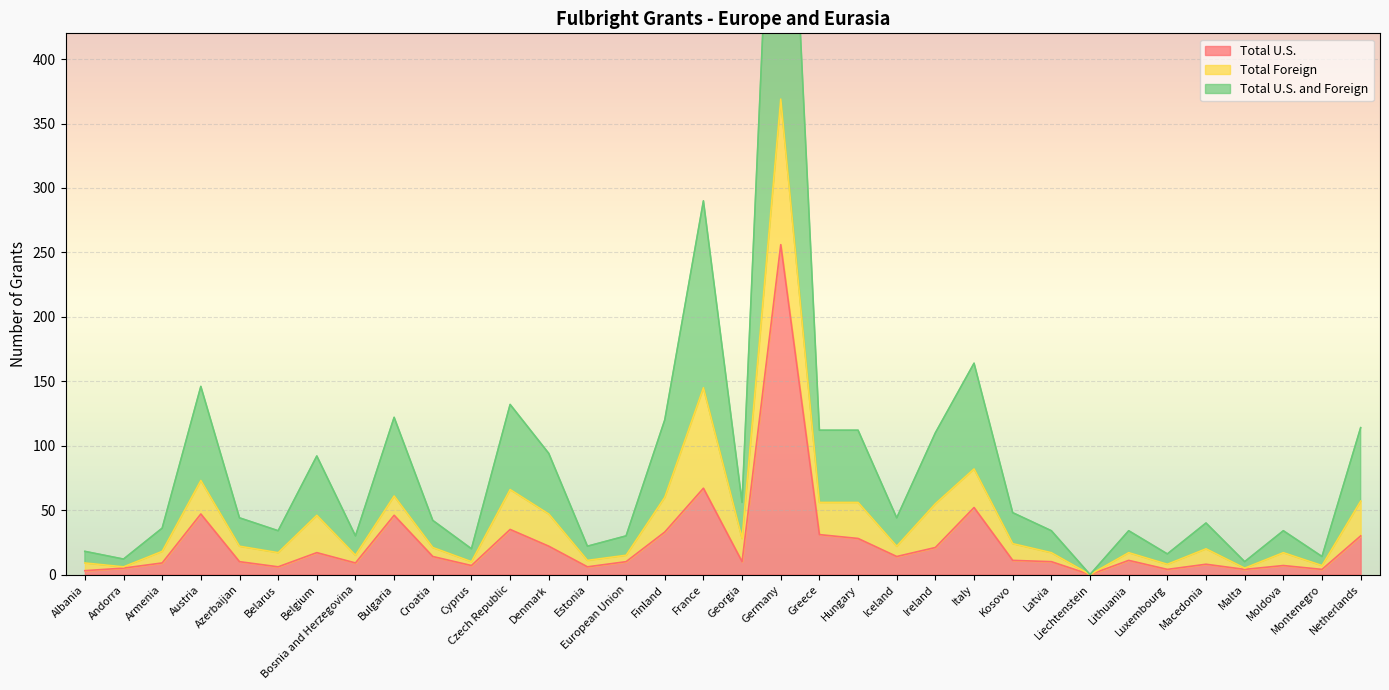

Is it true that Total U.S. equals 21 at Croatia?

False